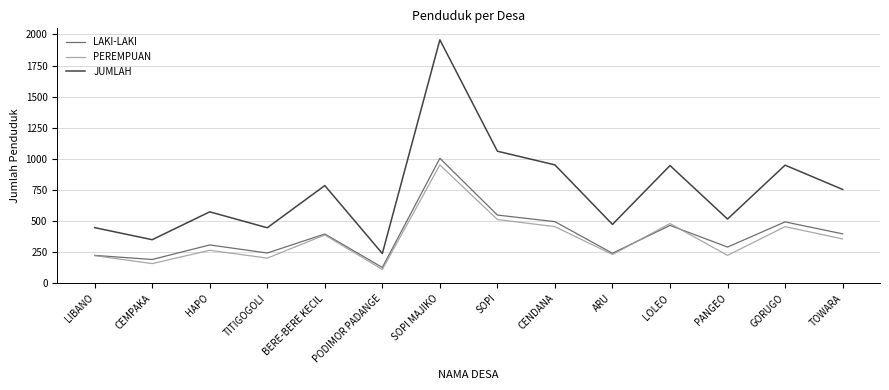

At which label does PEREMPUAN reach its minimum?

PODIMOR PADANGE